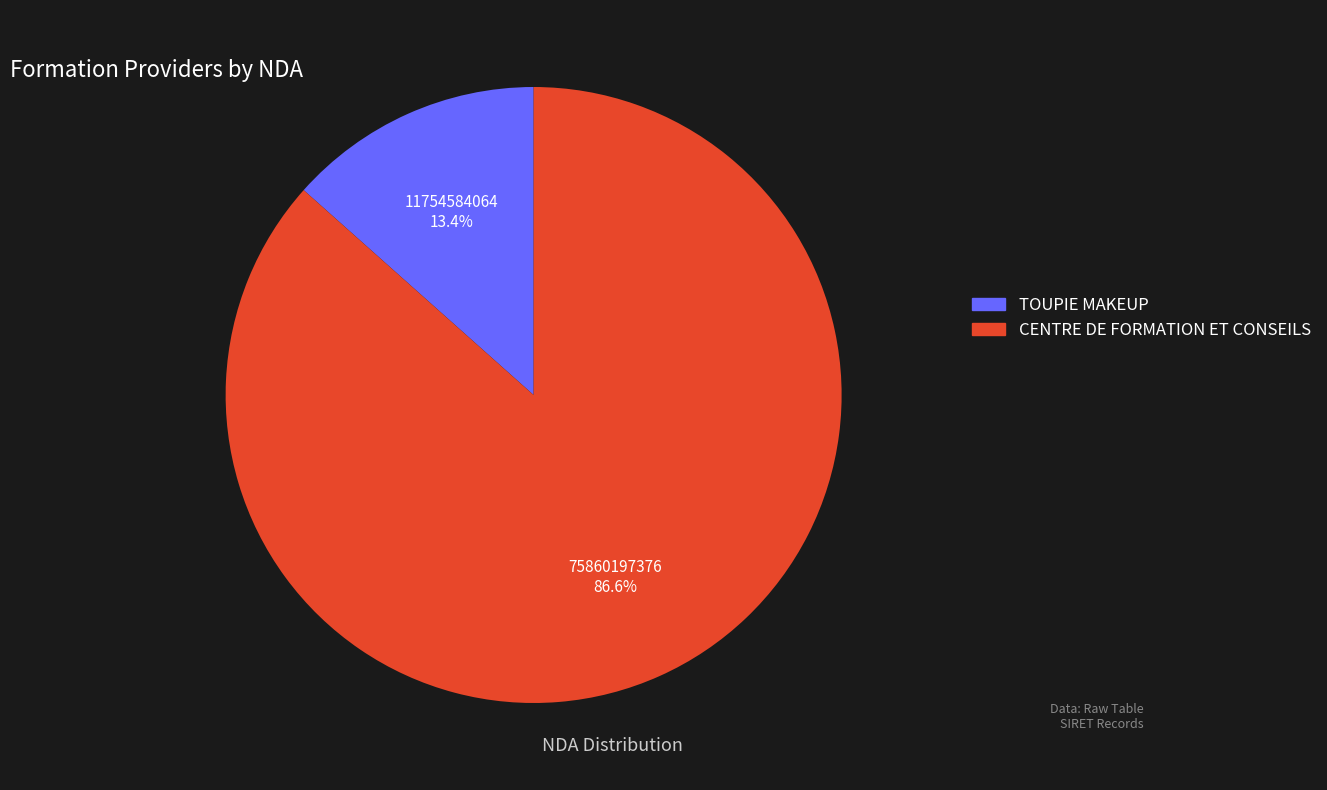

How many segments does this pie chart have?

2